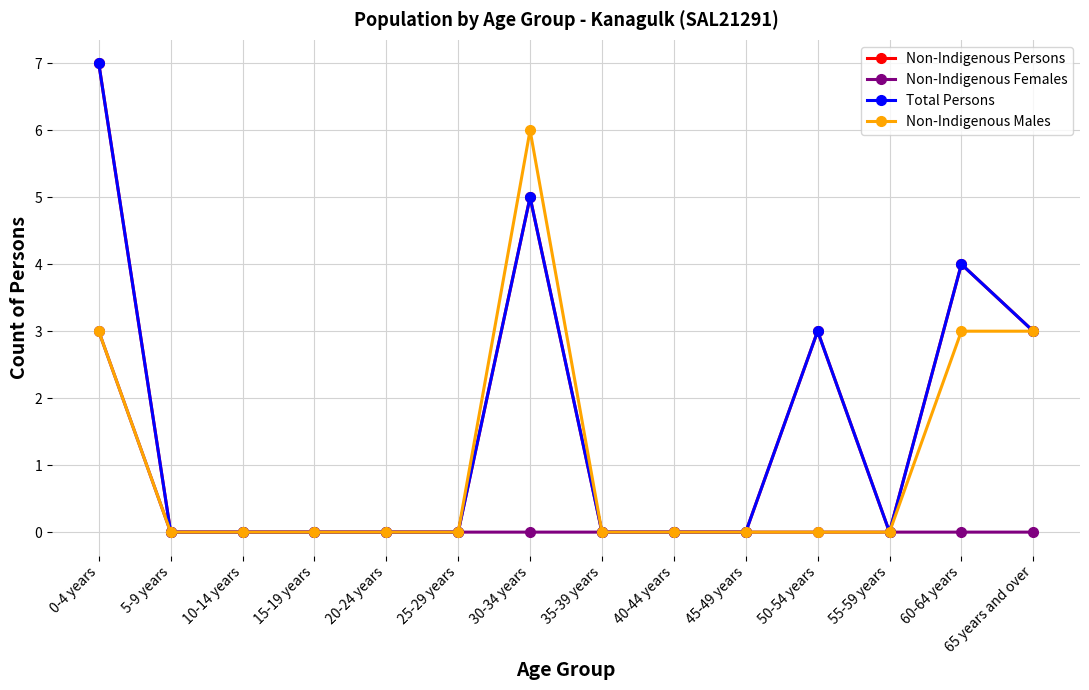

Does the chart have visible grid lines?

Yes